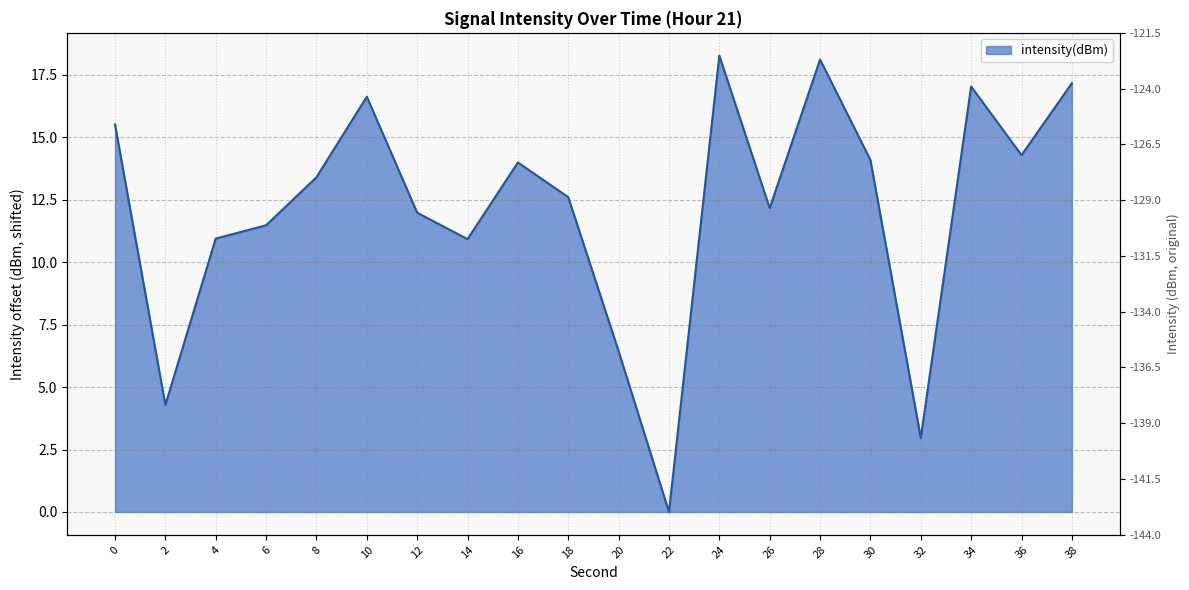

Rank the categories by value from highest to lowest.

24, 28, 38, 34, 10, 0, 36, 30, 16, 8, 18, 26, 12, 6, 4, 14, 20, 2, 32, 22